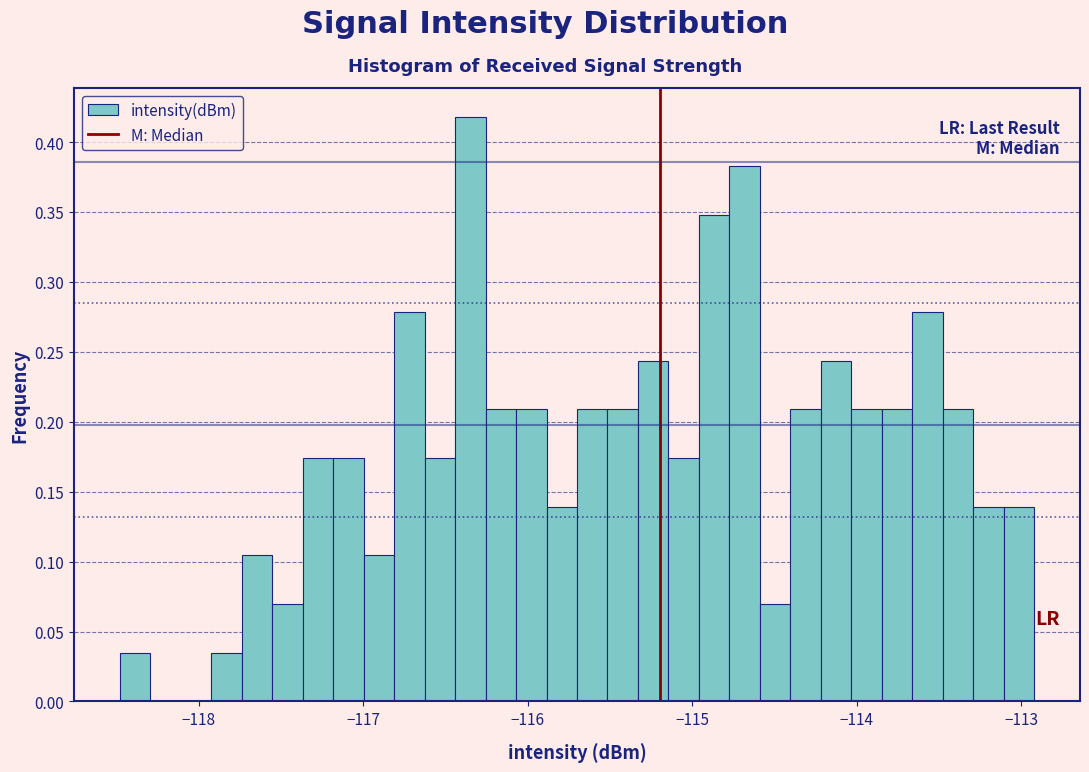

Read against the x-axis, roughly where is the centre of the tallest bar?

-116.4